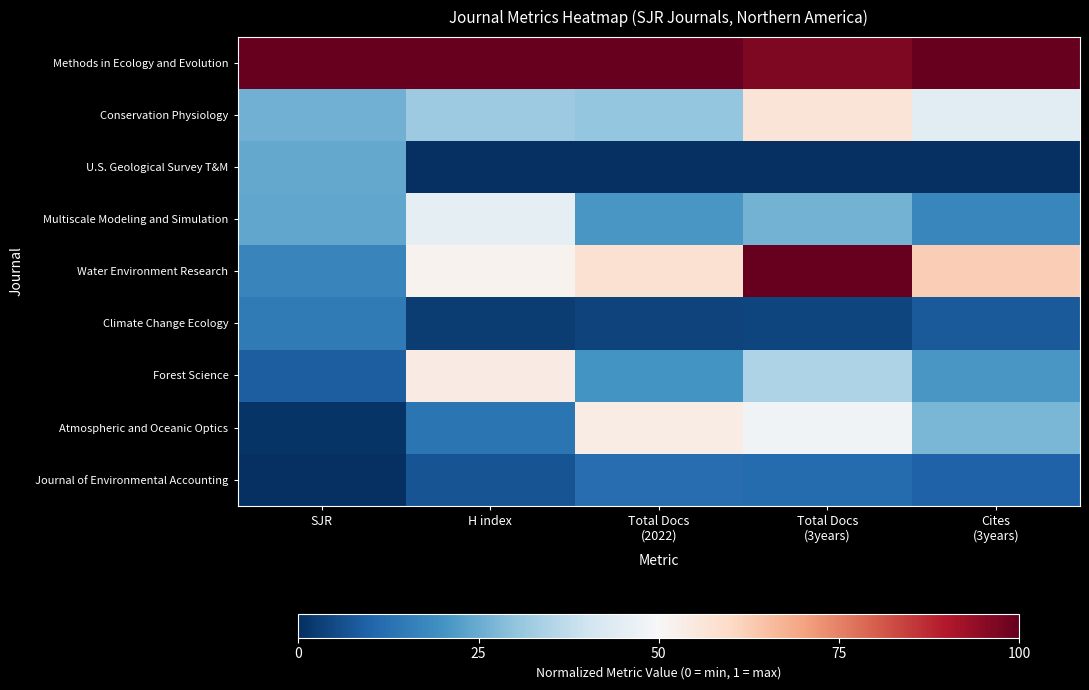

Which has a higher value, Cites
(3years) or SJR?

Cites
(3years)